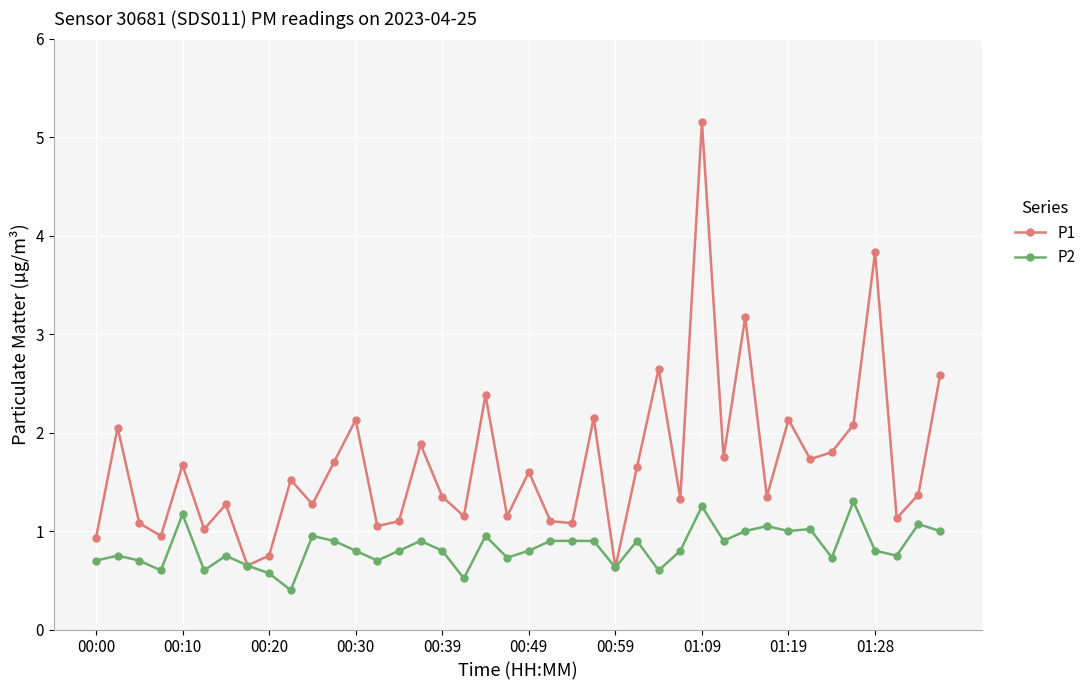

What is the greatest value displayed?

5.2